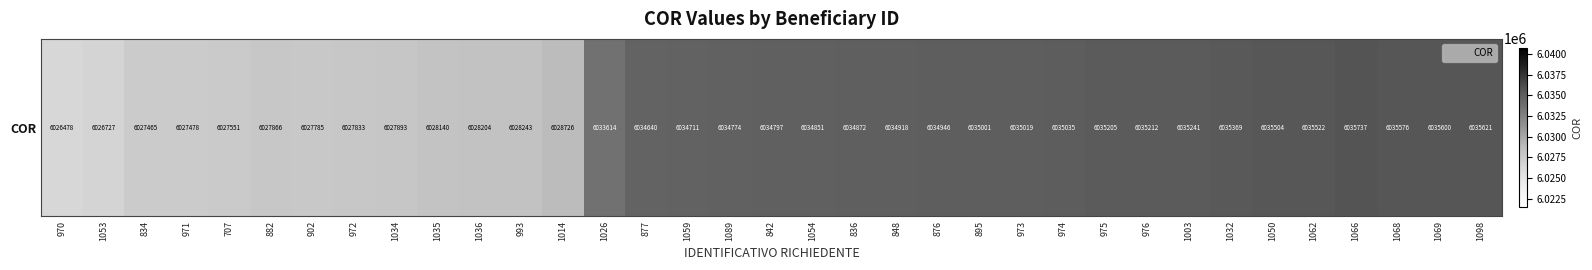

Rank the categories by value from highest to lowest.

1066, 1098, 1069, 1068, 1062, 1050, 1032, 1003, 976, 975, 974, 973, 895, 876, 848, 836, 1054, 842, 1089, 1059, 877, 1026, 1014, 993, 1036, 1035, 1034, 882, 972, 902, 707, 971, 834, 1053, 970